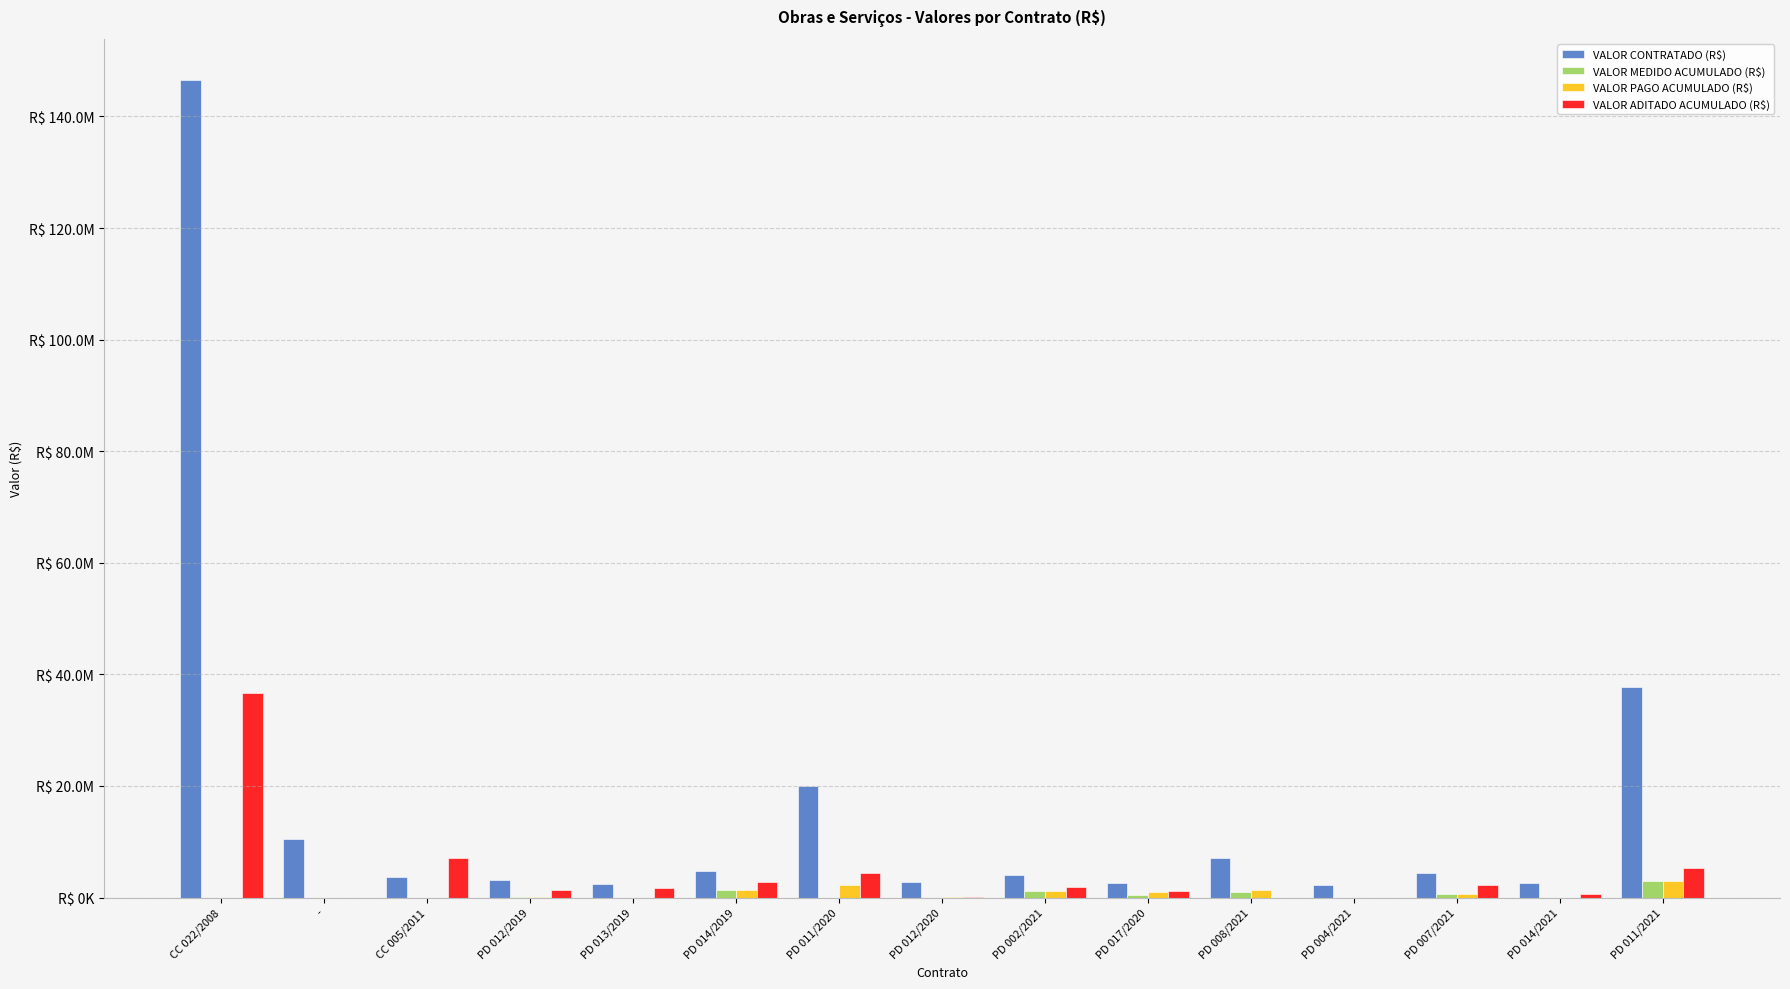

Does the chart contain stacked bars?

No